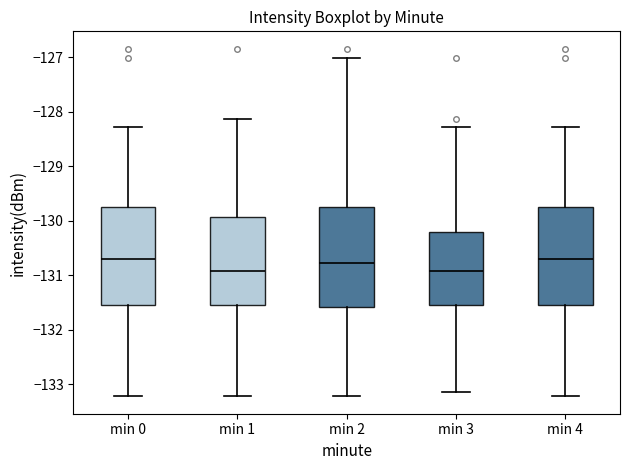

Where does the lower whisker of the box for min 3 end on the y-axis? The values are not printed on the chart, so give them approximately, as read against the axis.

-133.1